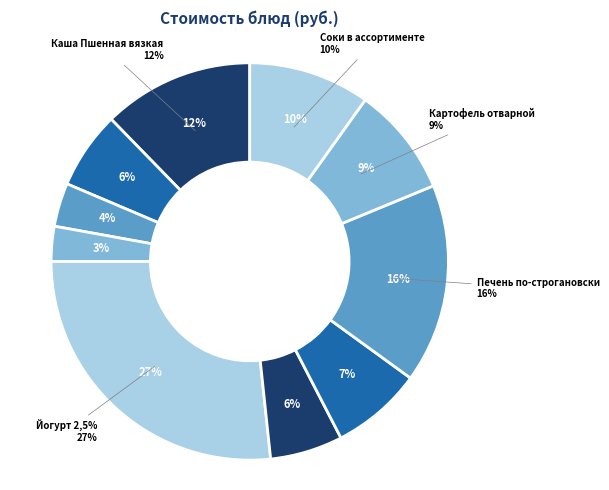

Between Кофейный напиток and Батон пшеничный, which is larger?

Кофейный напиток